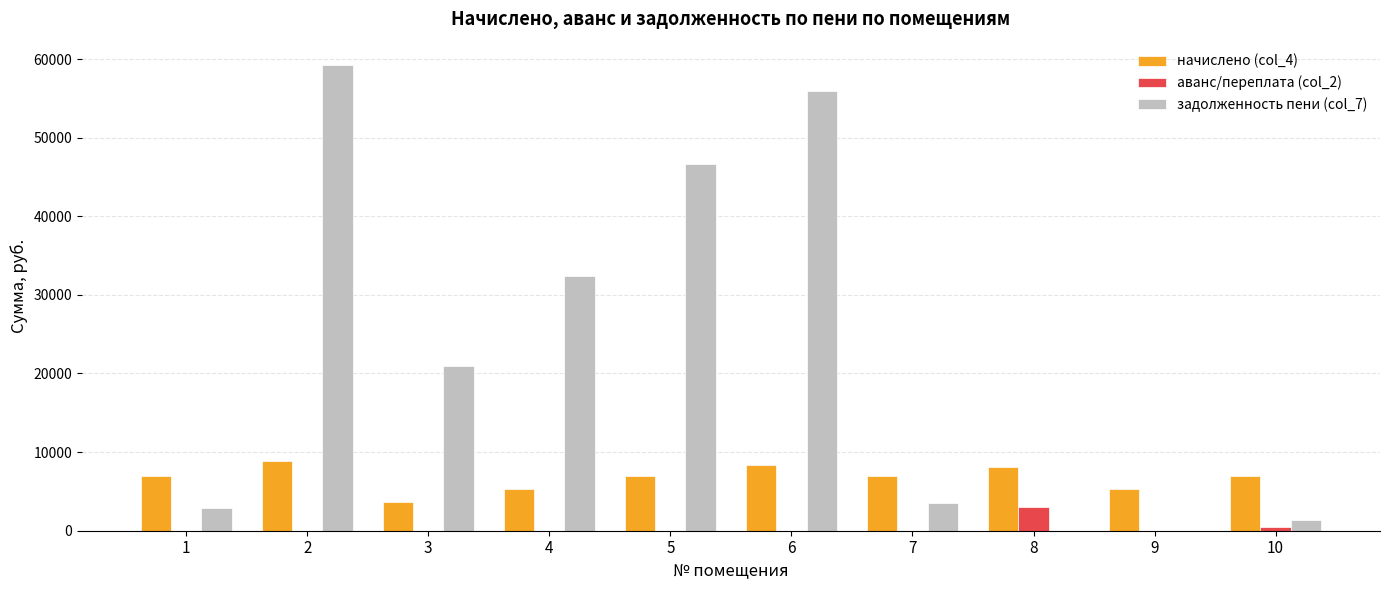

How many groups of bars are there?

10